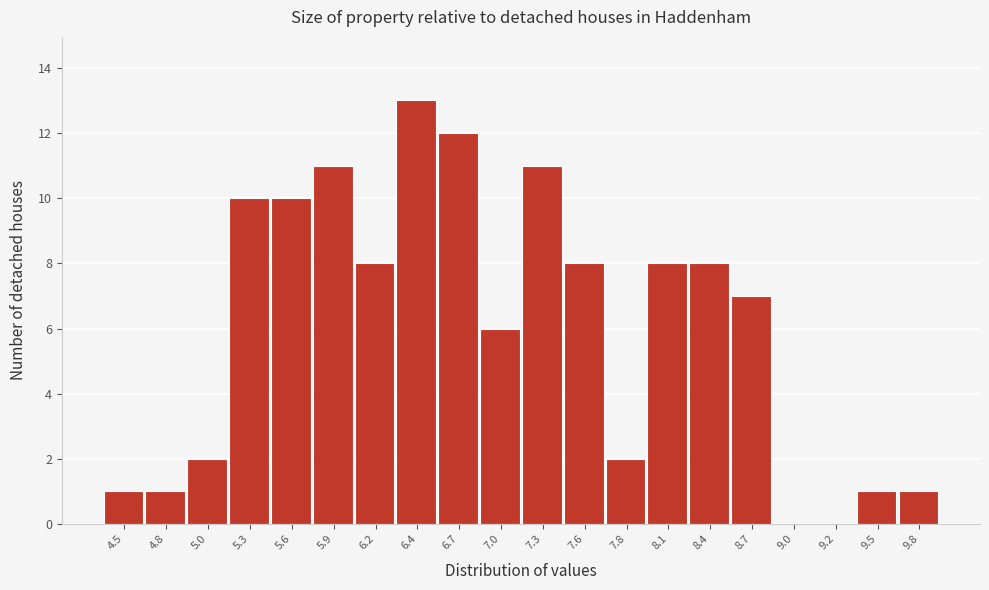

How tall is the bar that spans 4.35 to 4.65 on the x-axis? Neither the bar edges nor the heights are printed on the chart, so give them approximately, as read against the axes.

1